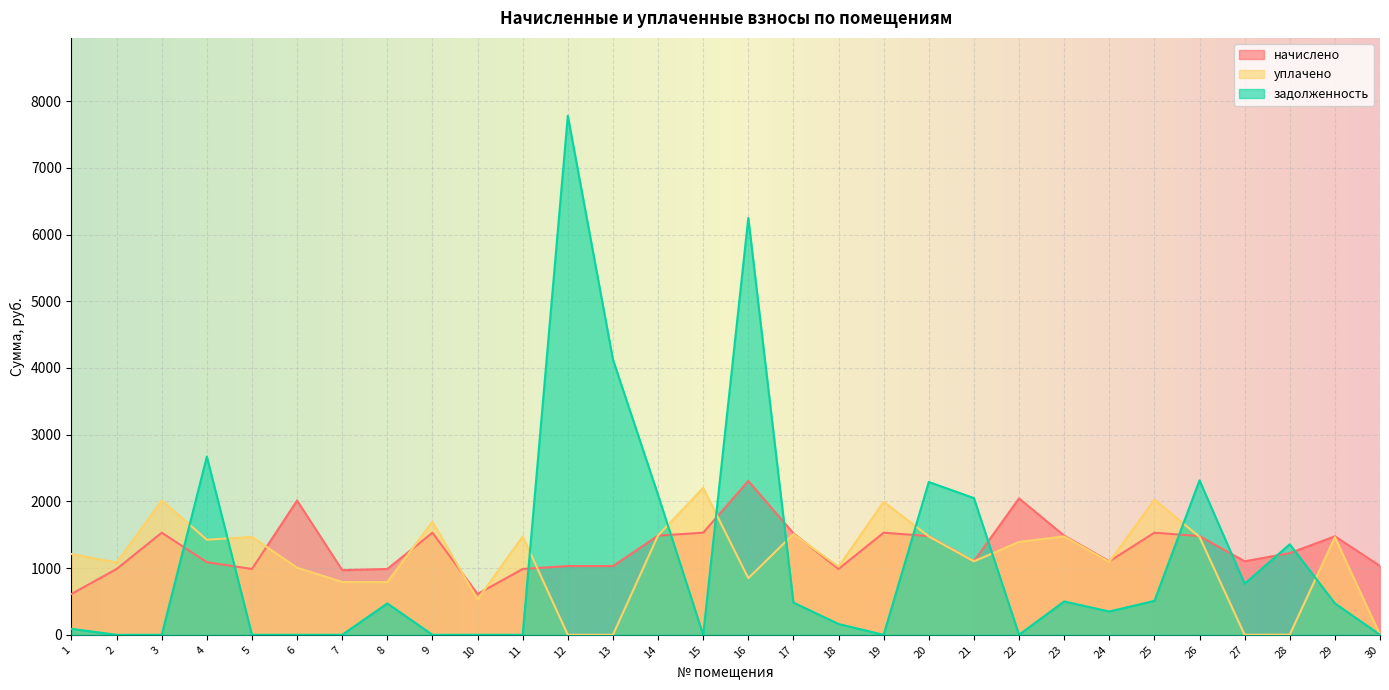

Which series changed the most between 10 and 13?

задолженность